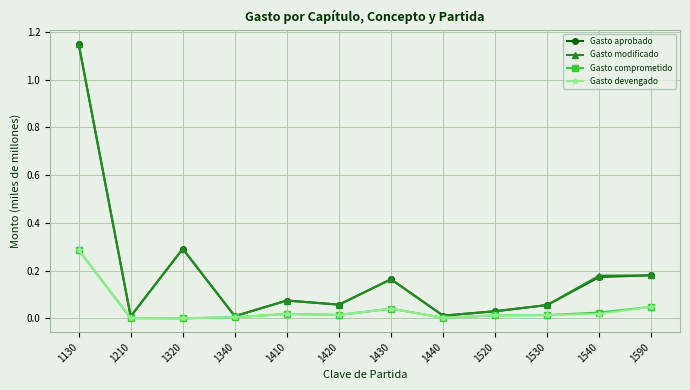

Where is the first local maximum for Gasto modificado?

1320